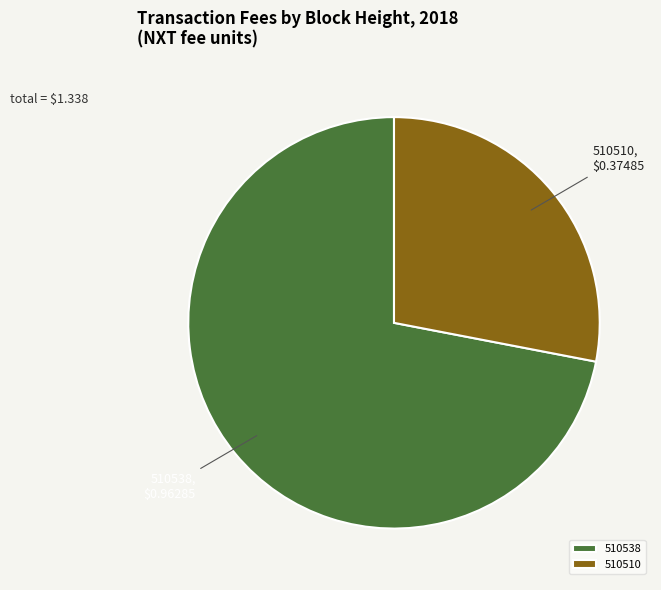

Which category has the biggest portion of the pie?

510538